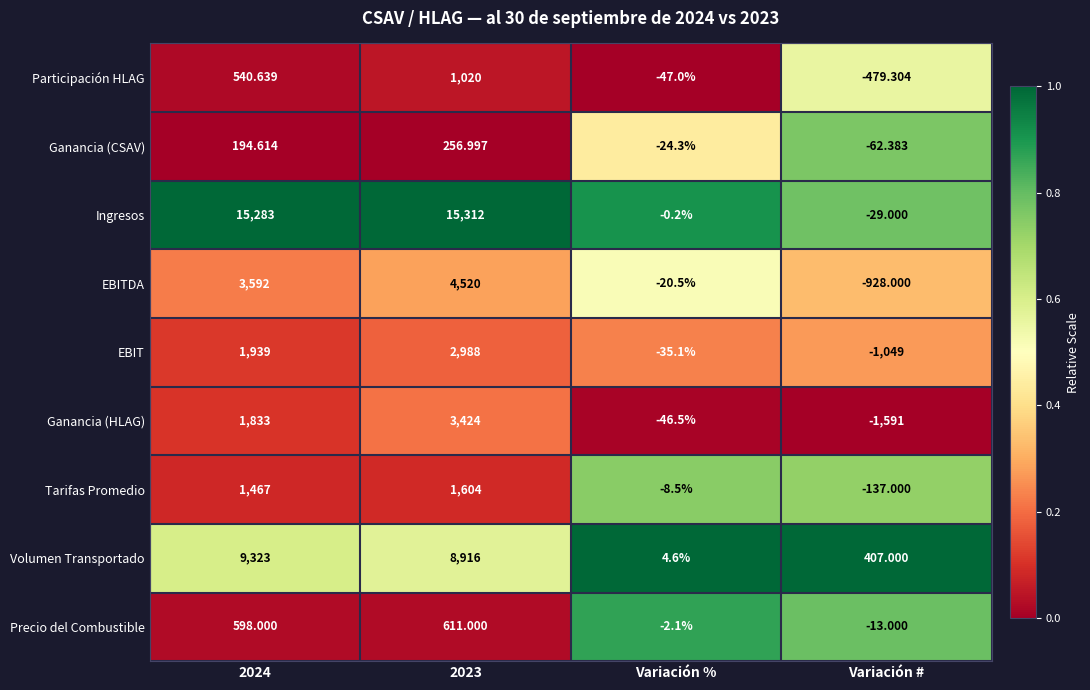

Which series has the largest range (max minus min)?

Ingresos